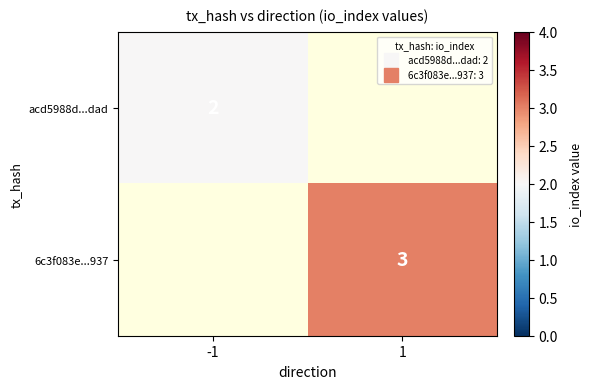

Which has a higher value, -1 or 1?

1